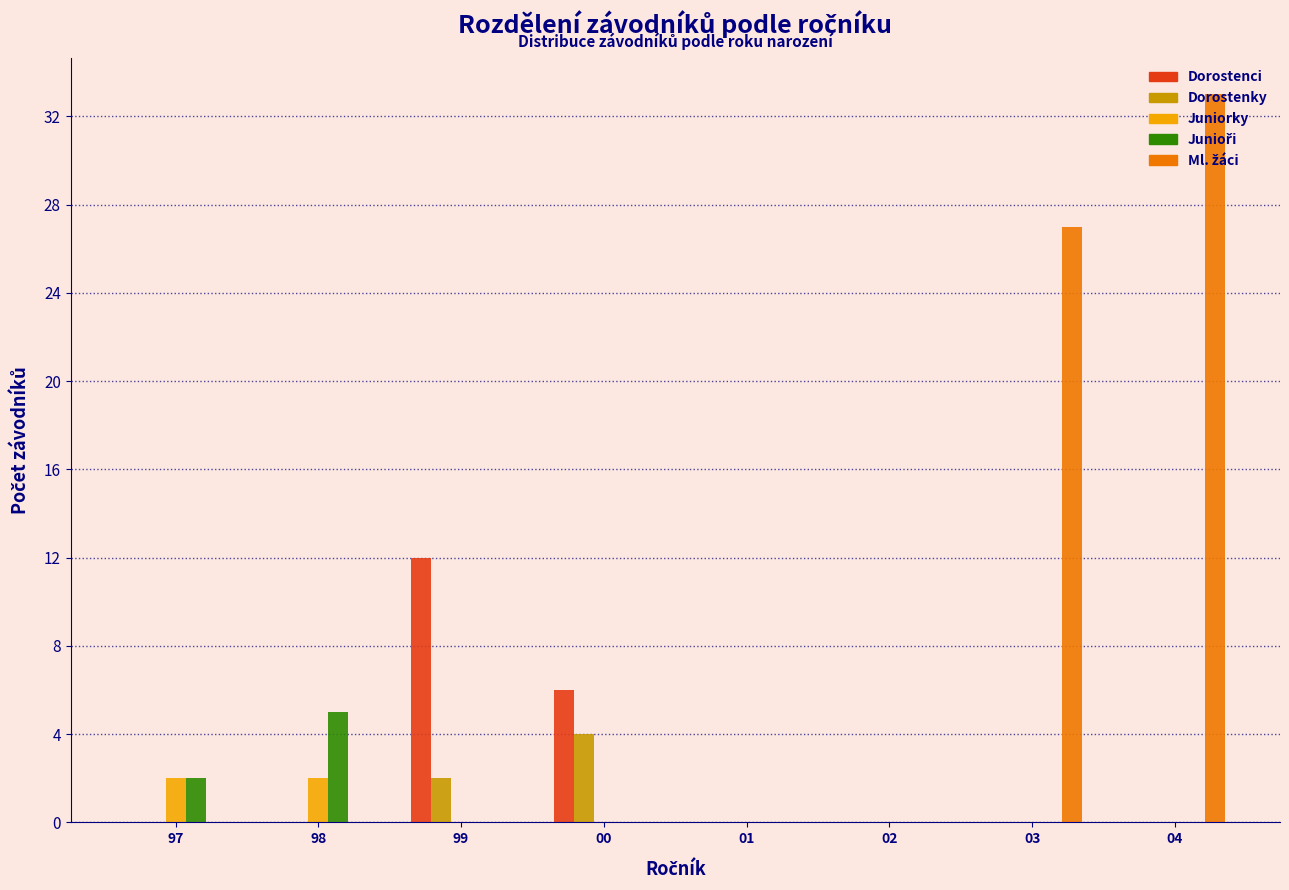

The Juniorky series shows 0 at 99. True or false?

True